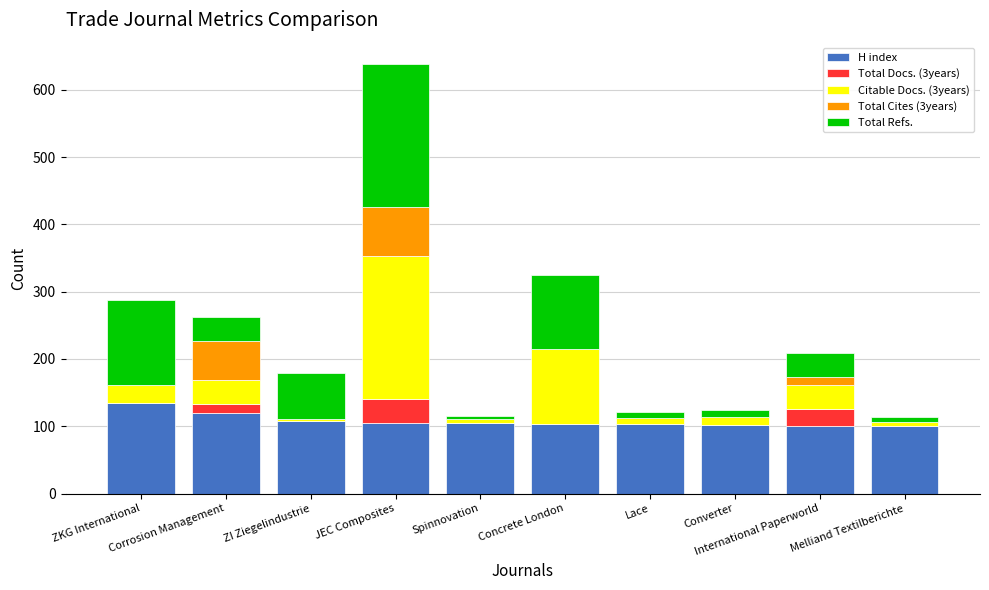

What is the highest value of the H index series?

135